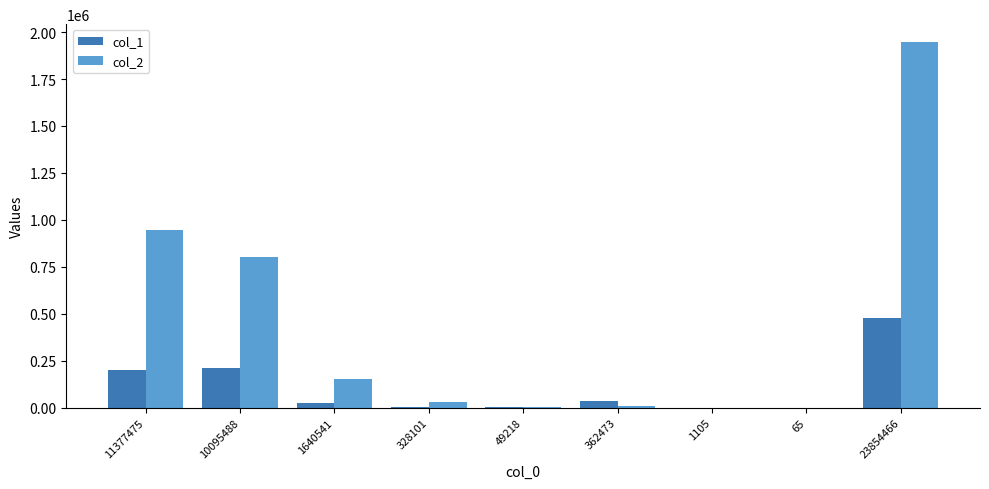

The col_1 series shows 213085 at 10095488. True or false?

True